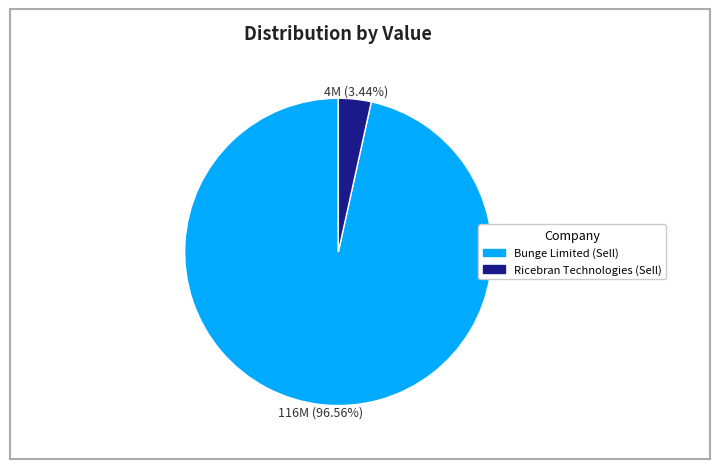

Does any single category account for the majority?

Yes